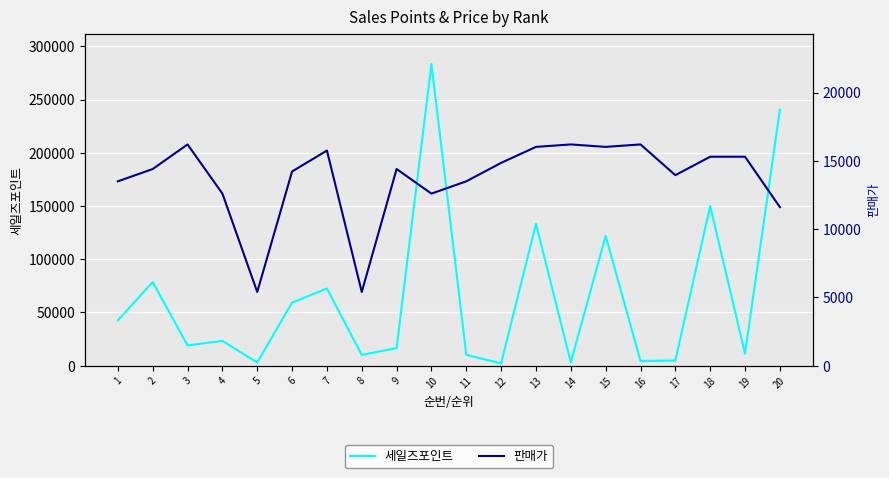

Which category has the highest value in the 세일즈포인트 series?

10